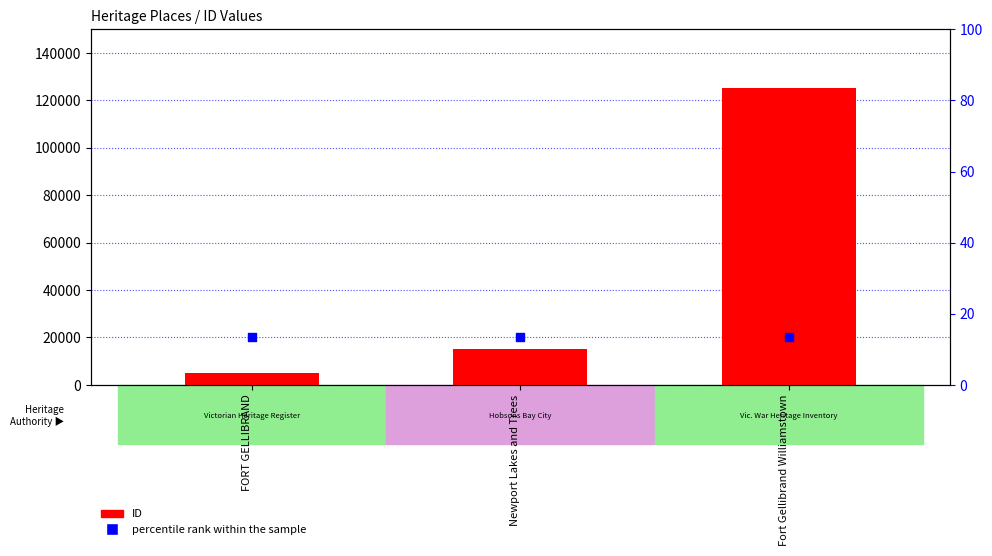

What is the total value across all series at Newport Lakes and Trees?

35105